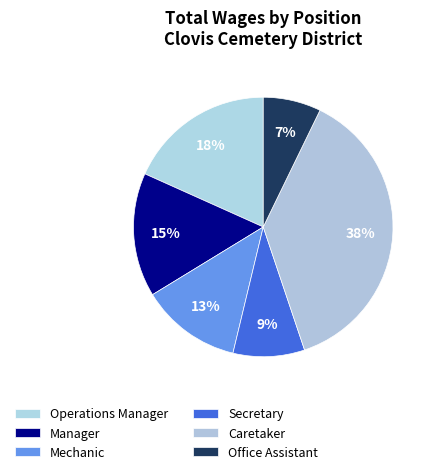

Is there a majority slice in this chart?

No